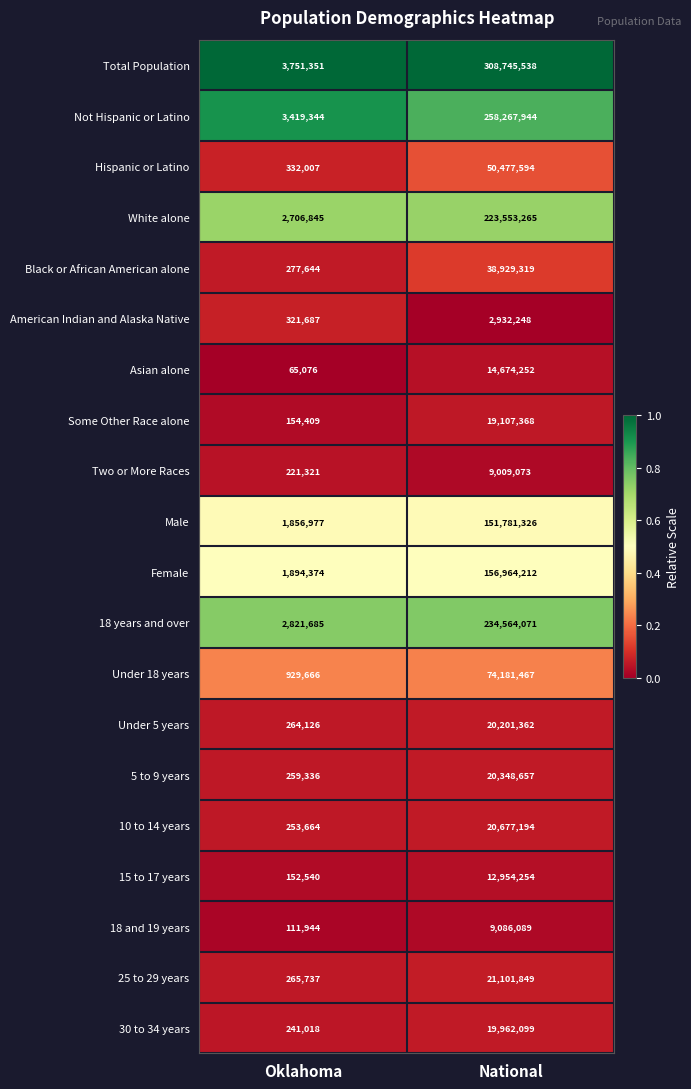

How many series are shown in this chart?

20